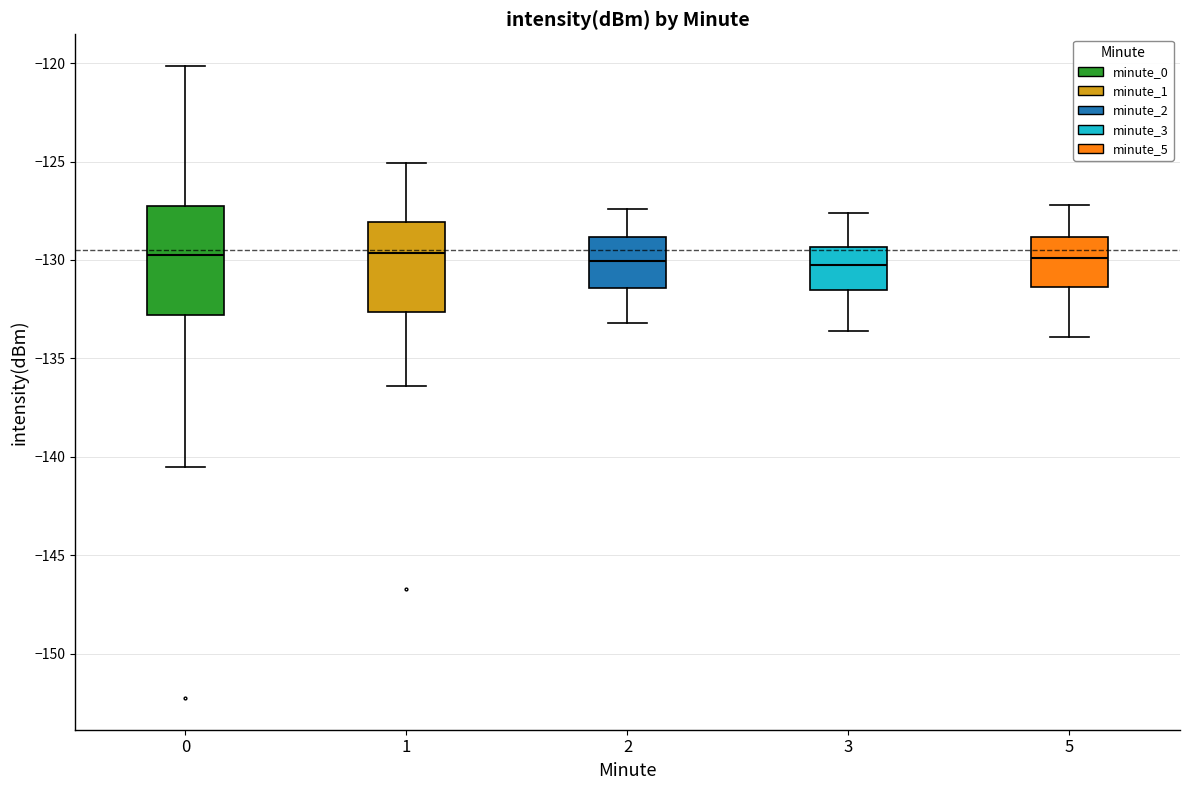

Reading left to right, transcribe this box plot: for each box, give where its median line is, the range the box spans, and where its two whiskers end, as read against the y-axis. The values are not printed on the chart, so give them approximately, as read against the axis.

0: median -129.5, box -133.0 to -127.0, whiskers -140.5 to -120.0
1: median -129.5, box -132.5 to -128.0, whiskers -136.5 to -125.0
2: median -130.0, box -131.5 to -129.0, whiskers -133.0 to -127.5
3: median -130.0, box -131.5 to -129.5, whiskers -133.5 to -127.5
5: median -130.0, box -131.5 to -129.0, whiskers -134.0 to -127.0